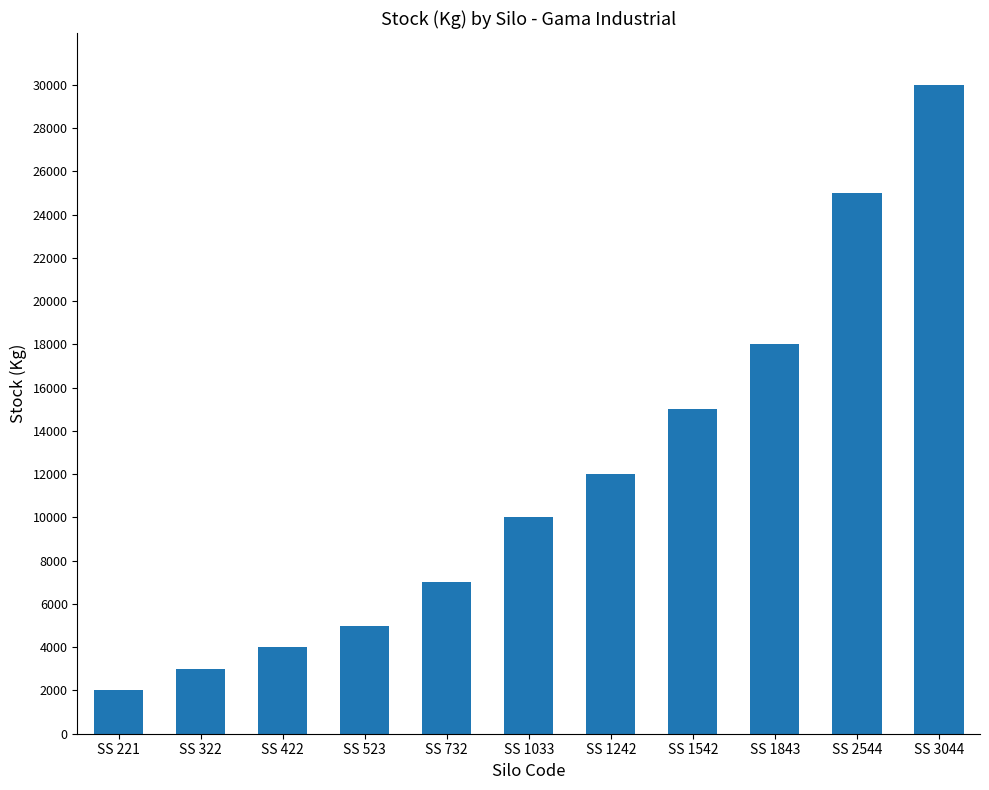

What is the value of the 1st bar from the left?

2000